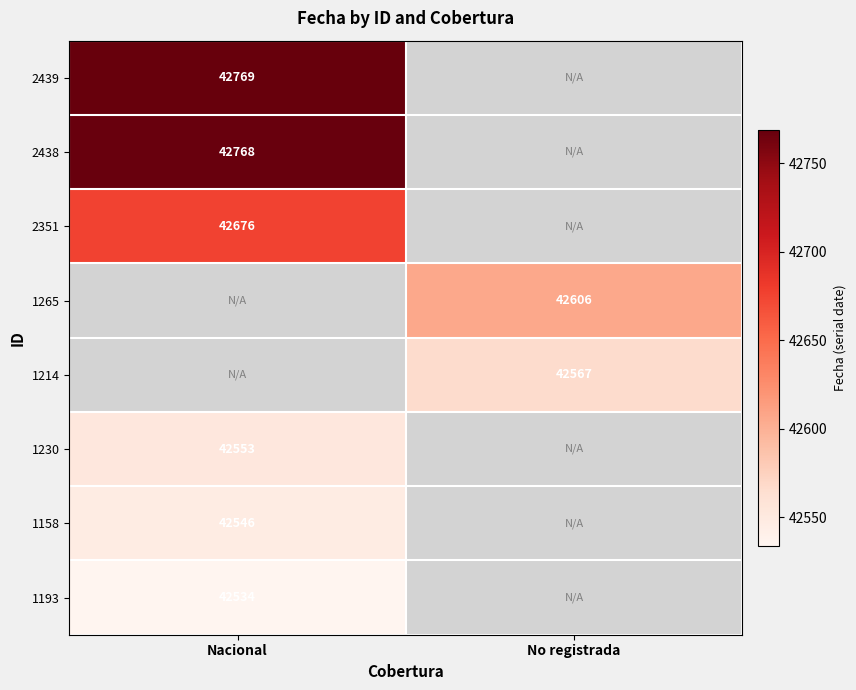

Is the value of 1230 at Nacional greater than the value of 1214 at No registrada?

No